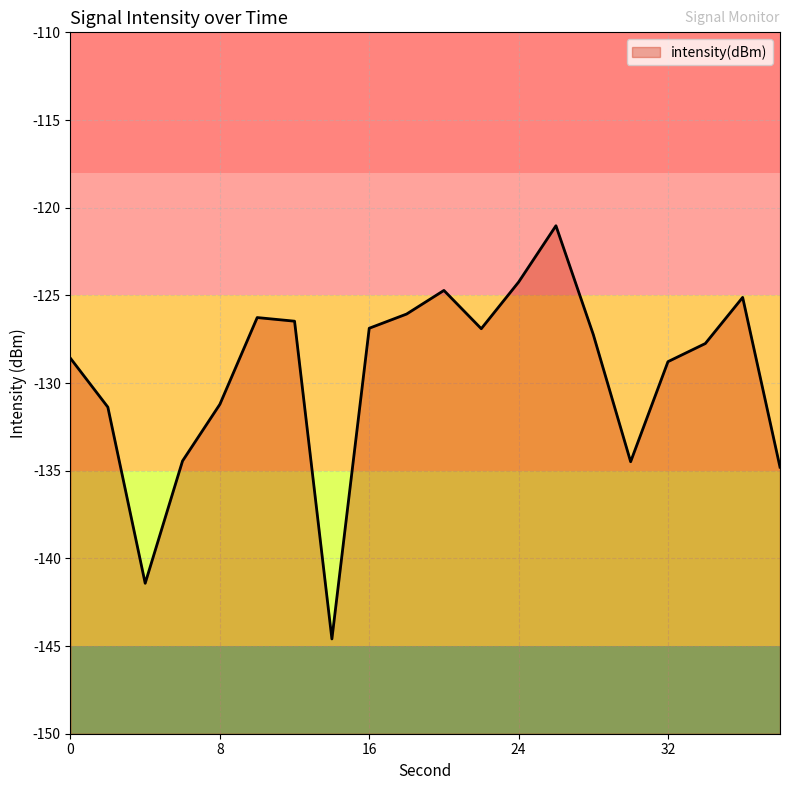

Reading left to right, extract all data points from this chart.

0=-128.6	2=-131.4	4=-141.4	6=-134.4	8=-131.2	10=-126.3	12=-126.5	14=-144.6	16=-126.9	18=-126.1	20=-124.7	22=-126.9	24=-124.2	26=-121.0	28=-127.2	30=-134.5	32=-128.8	34=-127.7	36=-125.1	38=-134.8